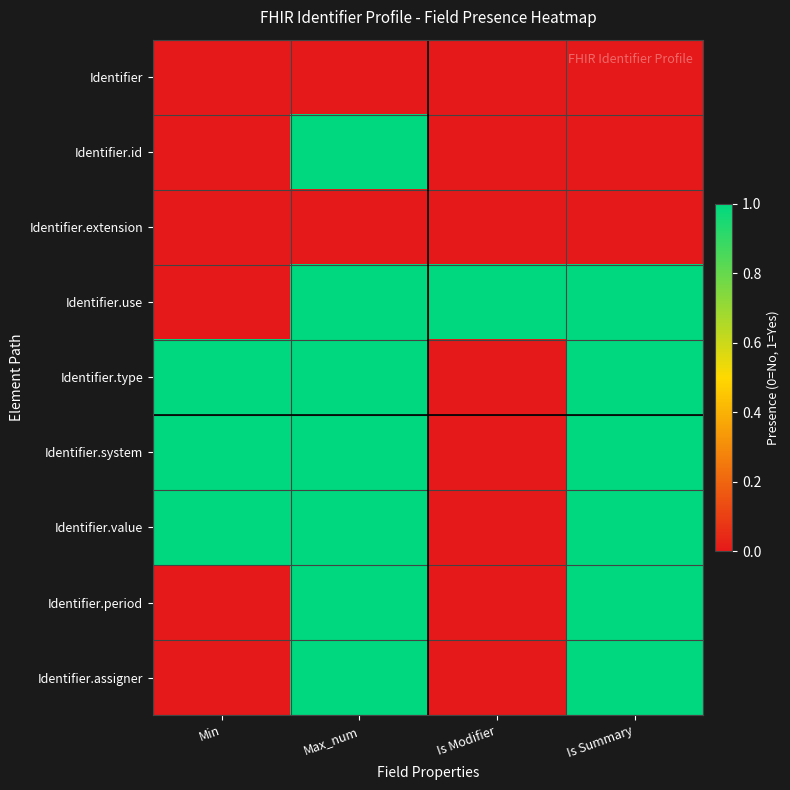

Reading left to right, extract all data points from this chart.

Identifier: Min=0	Max_num=0	Is Modifier=0	Is Summary=0
Identifier.id: Min=0	Max_num=1	Is Modifier=0	Is Summary=0
Identifier.extension: Min=0	Max_num=0	Is Modifier=0	Is Summary=0
Identifier.use: Min=0	Max_num=1	Is Modifier=1	Is Summary=1
Identifier.type: Min=1	Max_num=1	Is Modifier=0	Is Summary=1
Identifier.system: Min=1	Max_num=1	Is Modifier=0	Is Summary=1
Identifier.value: Min=1	Max_num=1	Is Modifier=0	Is Summary=1
Identifier.period: Min=0	Max_num=1	Is Modifier=0	Is Summary=1
Identifier.assigner: Min=0	Max_num=1	Is Modifier=0	Is Summary=1